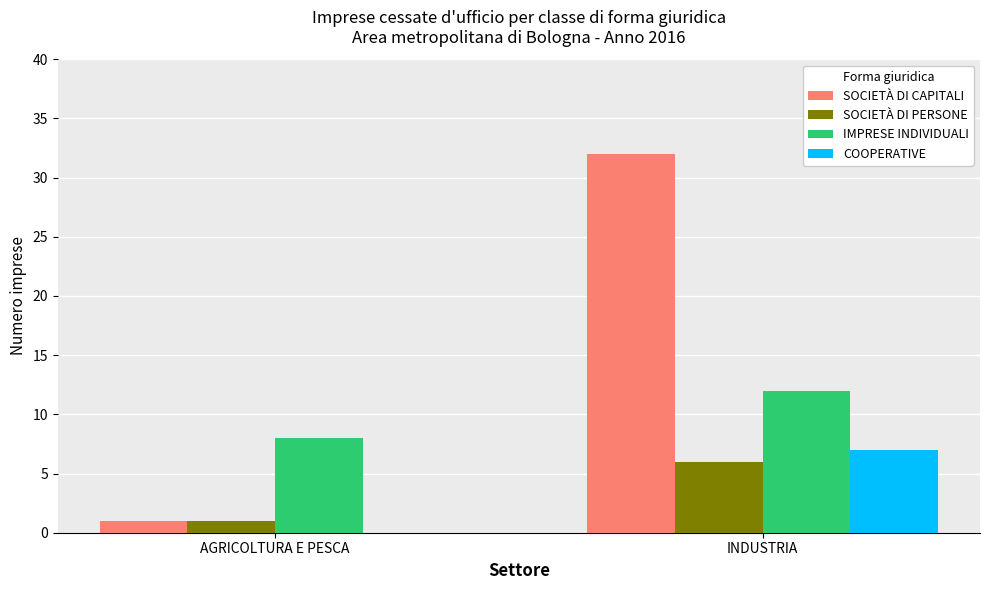

At which category does the chart reach its peak across all series?

INDUSTRIA